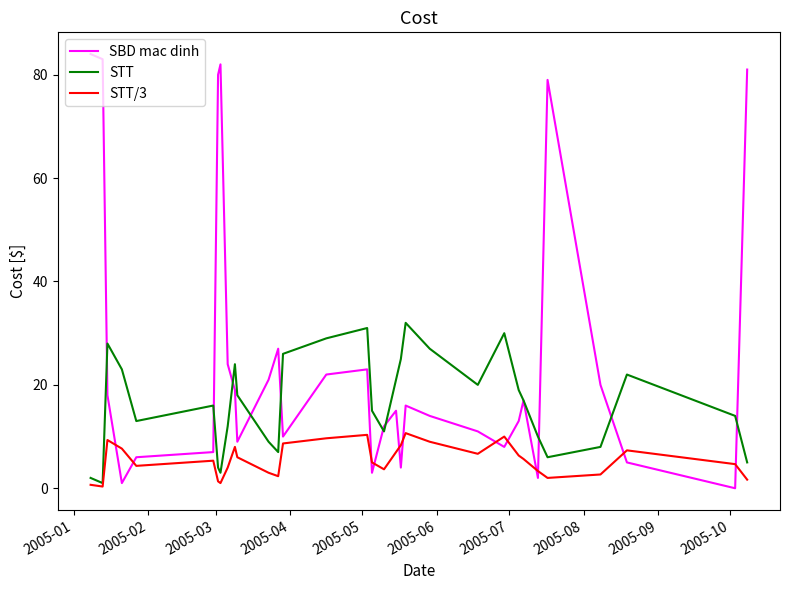

What is the maximum value shown in the chart?

84.0